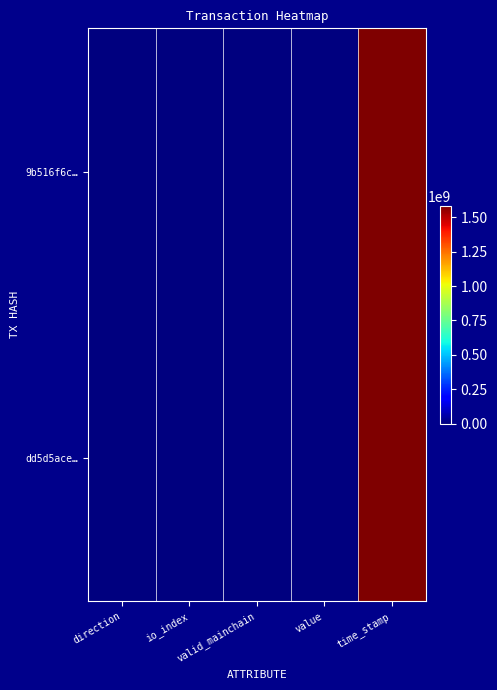

At which category is the sum across all series the highest?

time_stamp